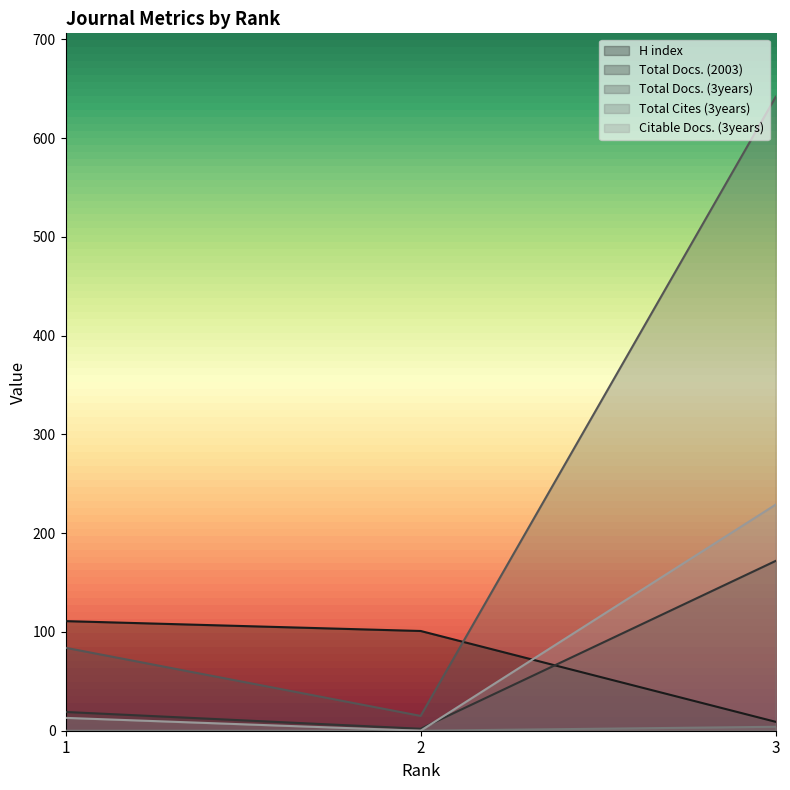

At which label is Total Cites (3years) closest to 2?

1